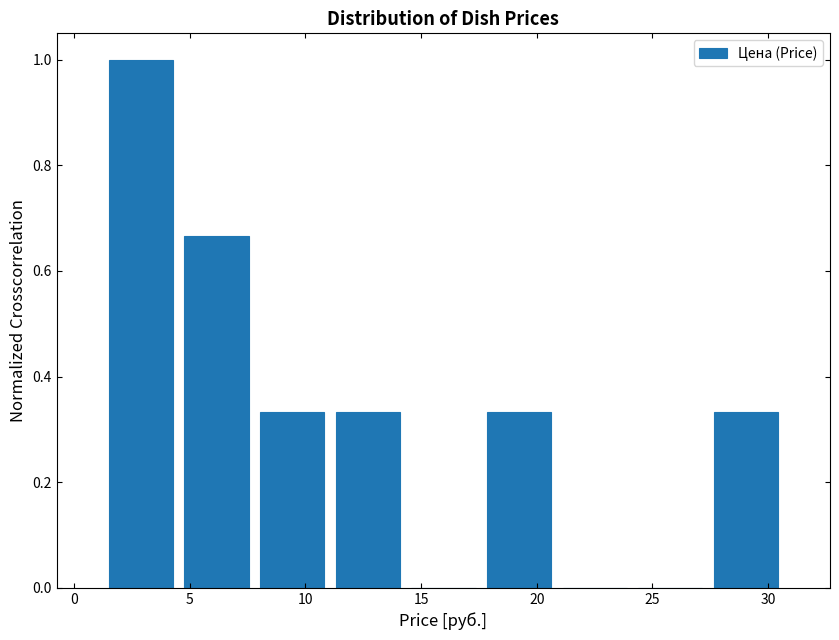

Over which range of the x-axis is the bar tallest?

1.5 to 4.5